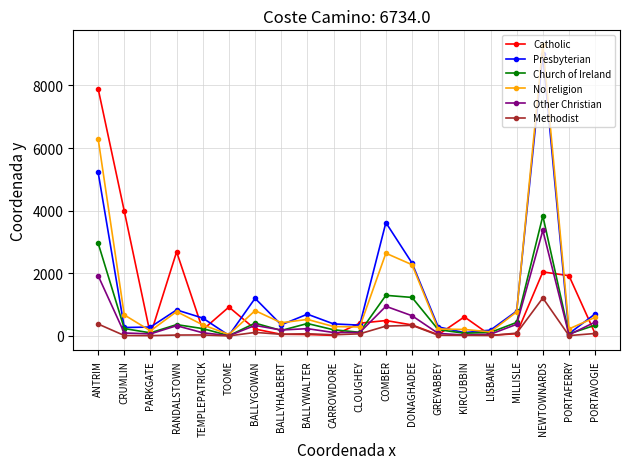

How many values in the Presbyterian series are below 570?

10